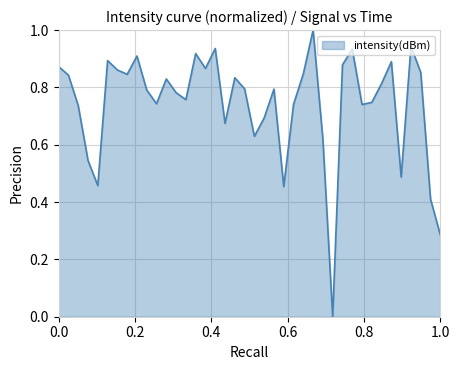

What is the difference between the maximum and minimum values?

1.0